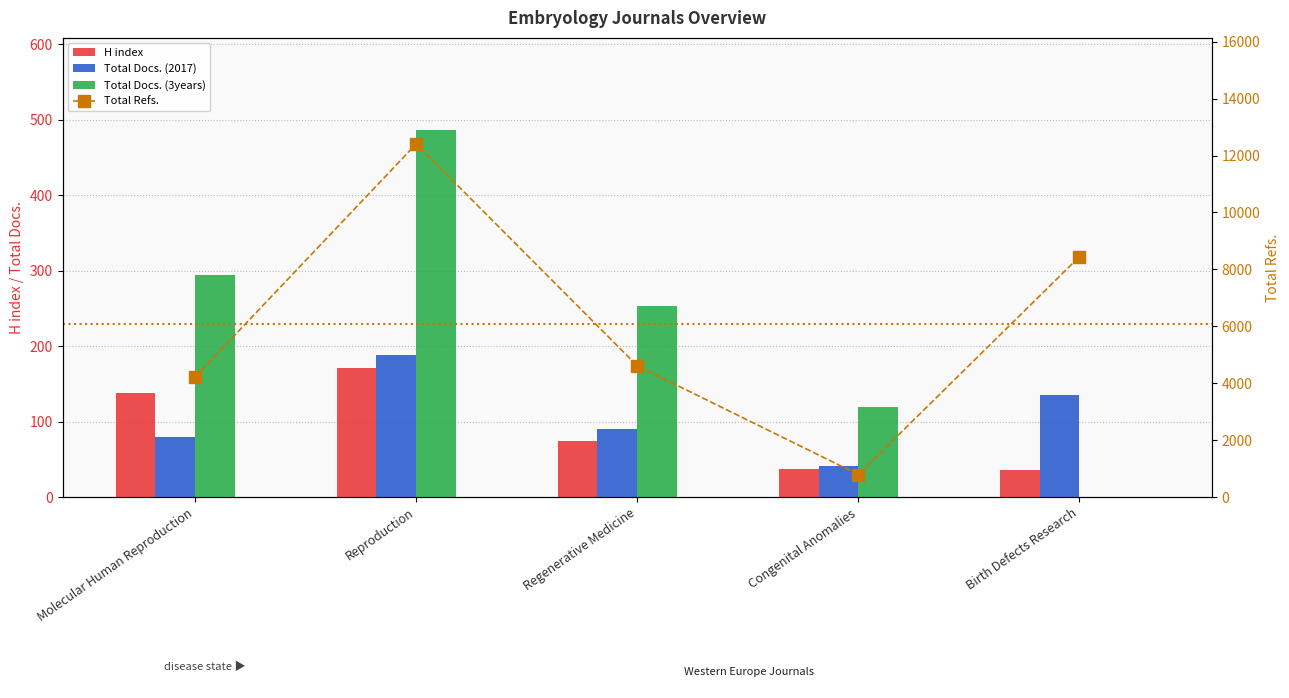

Reading left to right, what are all the values shown in this chart?

H index: Molecular Human Reproduction=138	Reproduction=171	Regenerative Medicine=74	Congenital Anomalies=37	Birth Defects Research=36
Total Docs. (2017): Molecular Human Reproduction=80	Reproduction=188	Regenerative Medicine=90	Congenital Anomalies=41	Birth Defects Research=135
Total Docs. (3years): Molecular Human Reproduction=295	Reproduction=487	Regenerative Medicine=253	Congenital Anomalies=120	Birth Defects Research=0
Total Refs.: Molecular Human Reproduction=4227	Reproduction=12408	Regenerative Medicine=4617	Congenital Anomalies=800	Birth Defects Research=8444